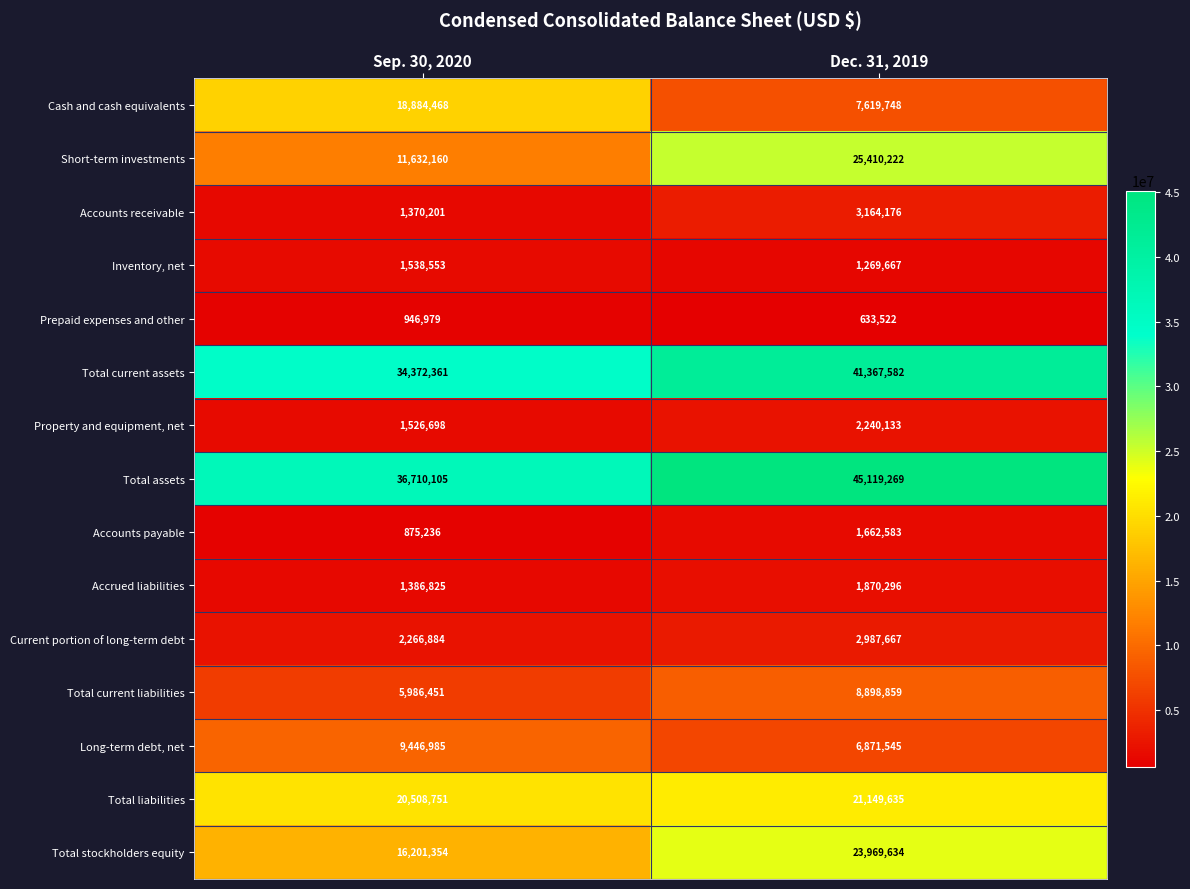

What is the difference between the maximum and minimum values in the Total current liabilities series?

2912408